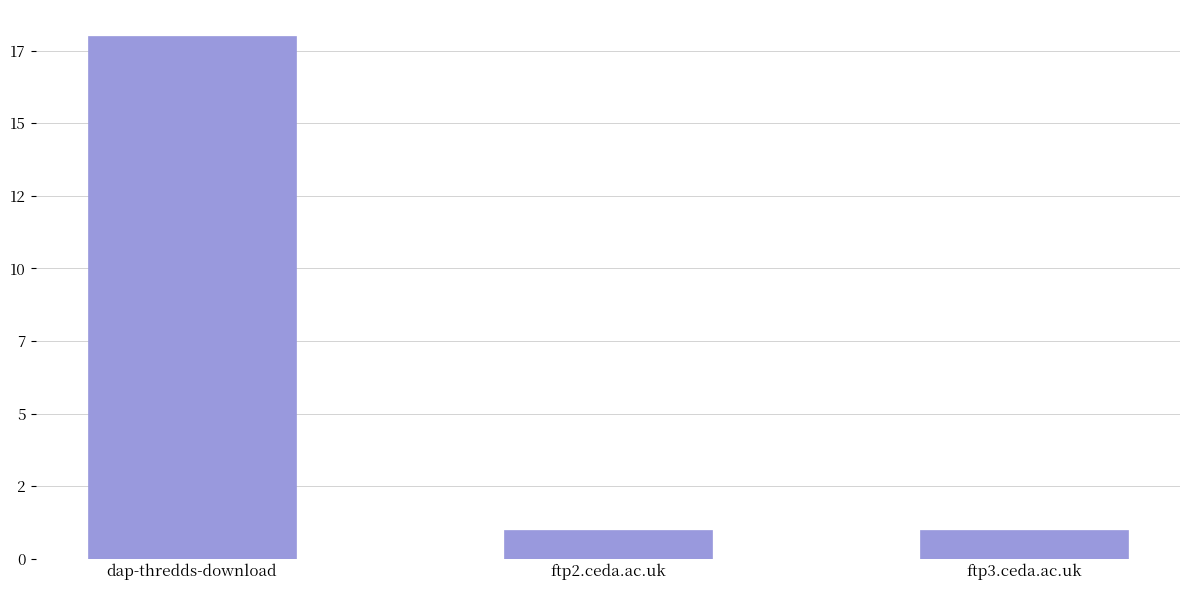

At which label is the value closest to 9?

ftp2.ceda.ac.uk